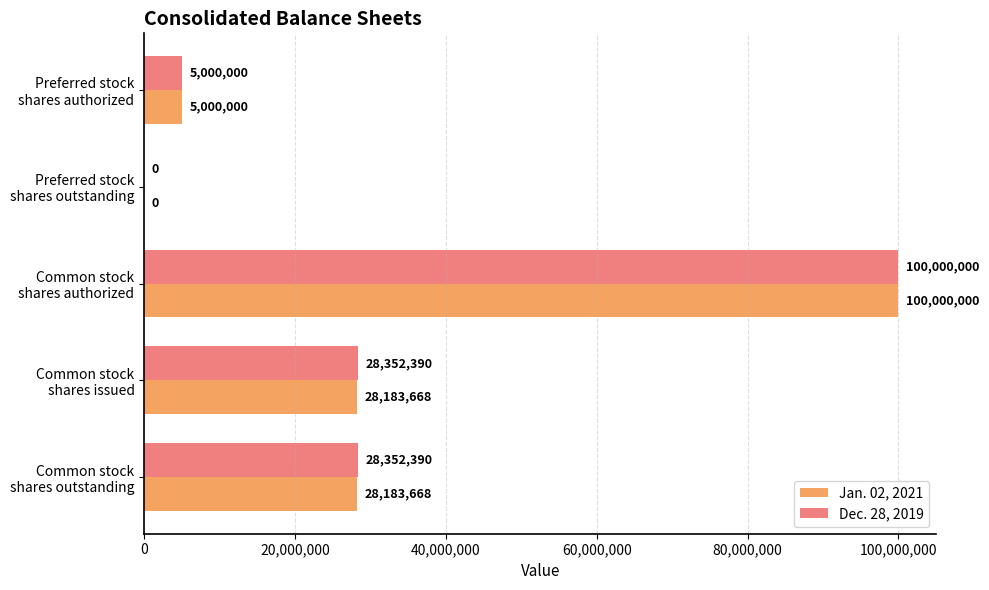

Which series has the largest total across all categories?

Dec. 28, 2019